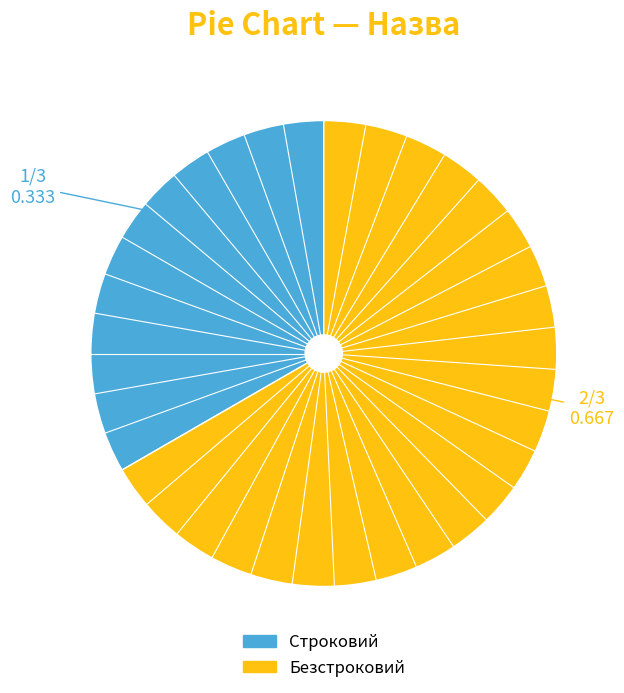

Combined, do Безстроковий and Строковий account for over 50%?

Yes